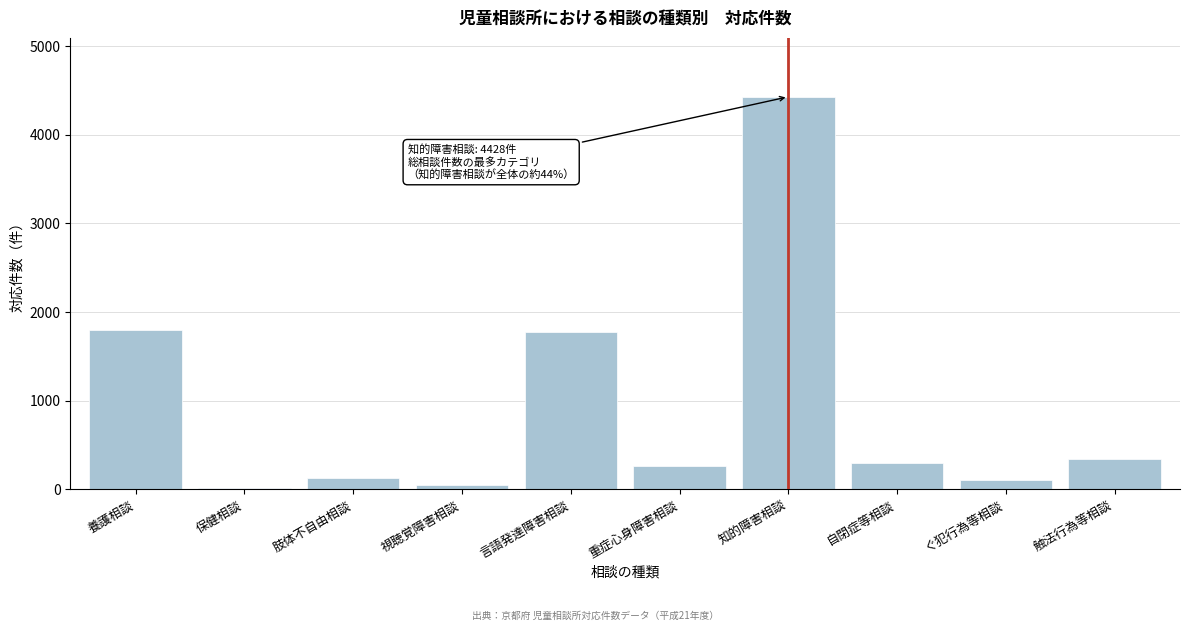

Reading left to right, list all the values displayed in this chart.

養護相談=1803	保健相談=12	肢体不自由相談=133	視聴覚障害相談=52	言語発達障害相談=1772	重症心身障害相談=263	知的障害相談=4428	自閉症等相談=303	ぐ犯行為等相談=104	触法行為等相談=343